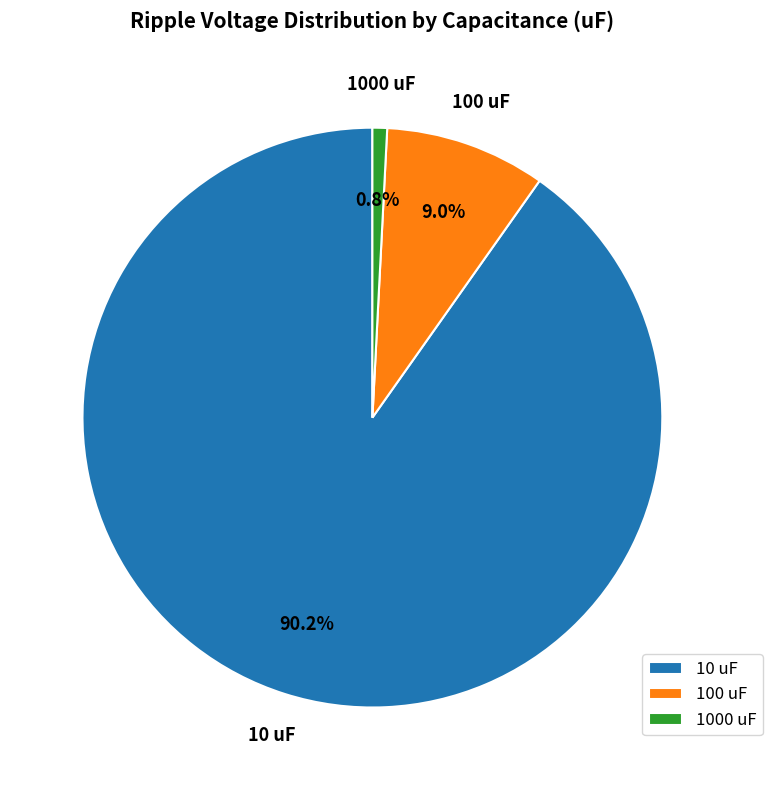

Rank the categories by value from highest to lowest.

10 uF, 100 uF, 1000 uF